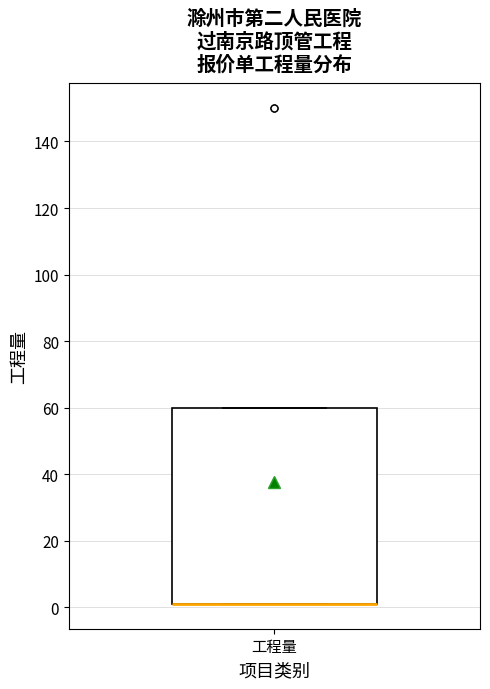

Where is the upper edge of the box for 工程量 on the y-axis? The values are not printed on the chart, so give them approximately, as read against the axis.

60